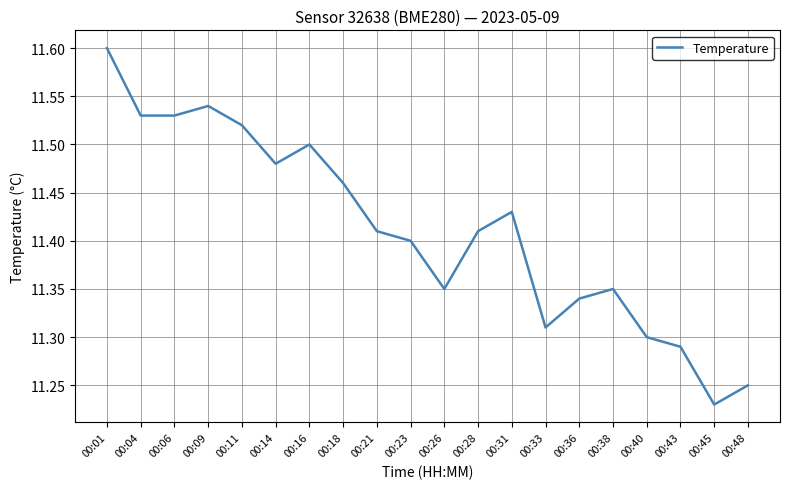

The chart shows a value of 11.3 at 00:43. True or false?

True